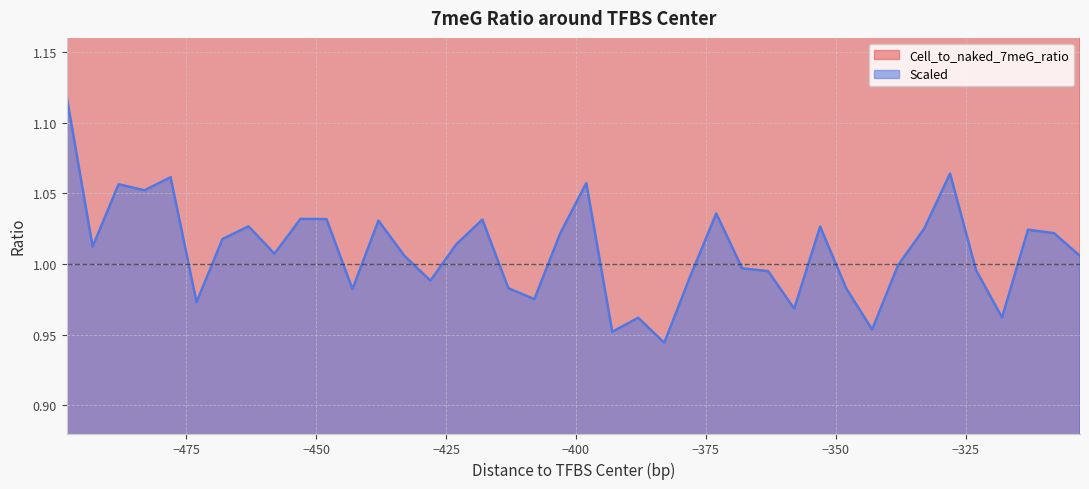

At how many categories does at least one series exceed 1?

40